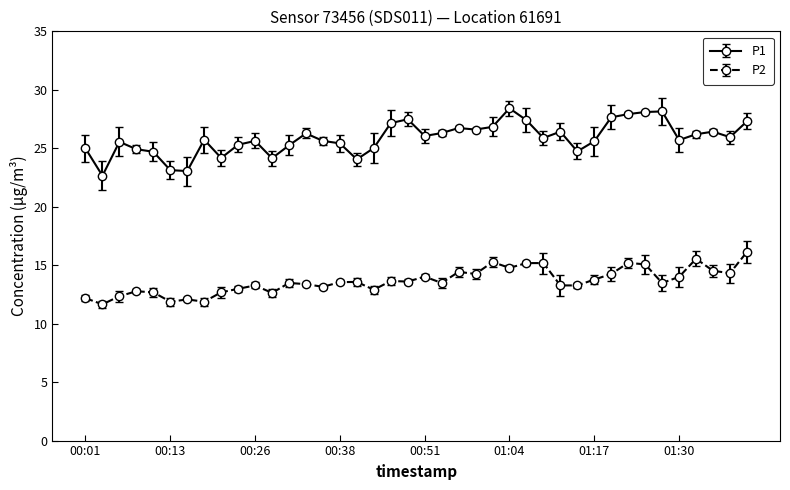

True or false: P1 has more than 2 interior local peaks.

True